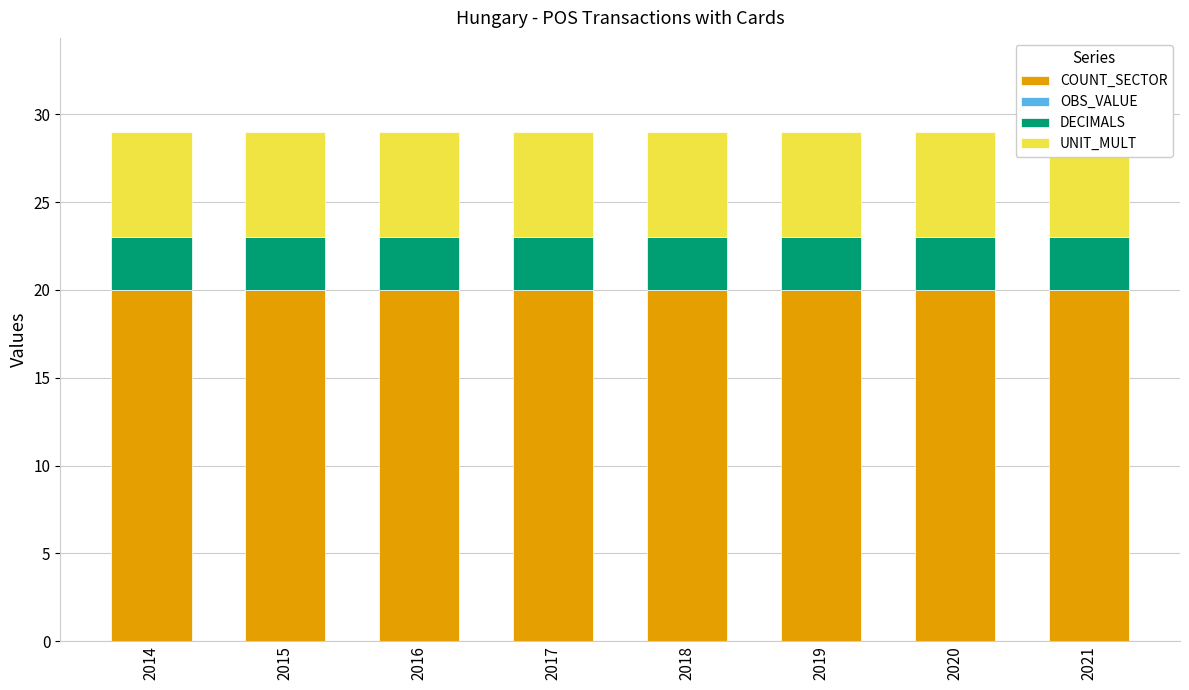

How many bars are there in total?

32